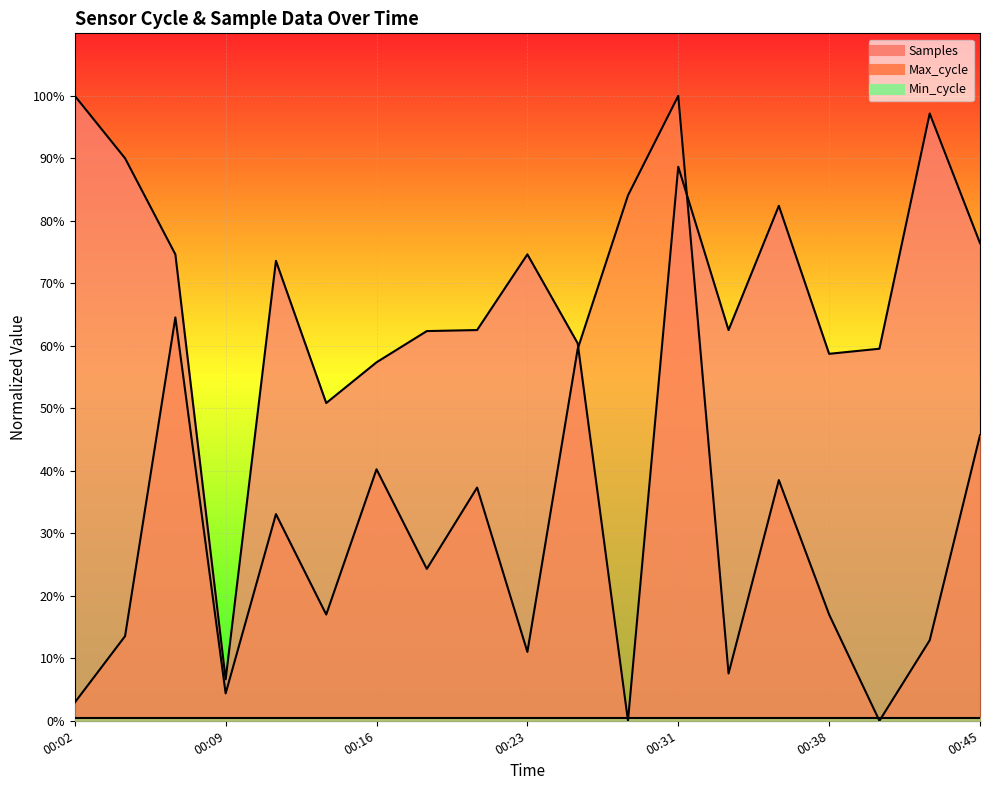

Which series has the largest total across all categories?

Samples